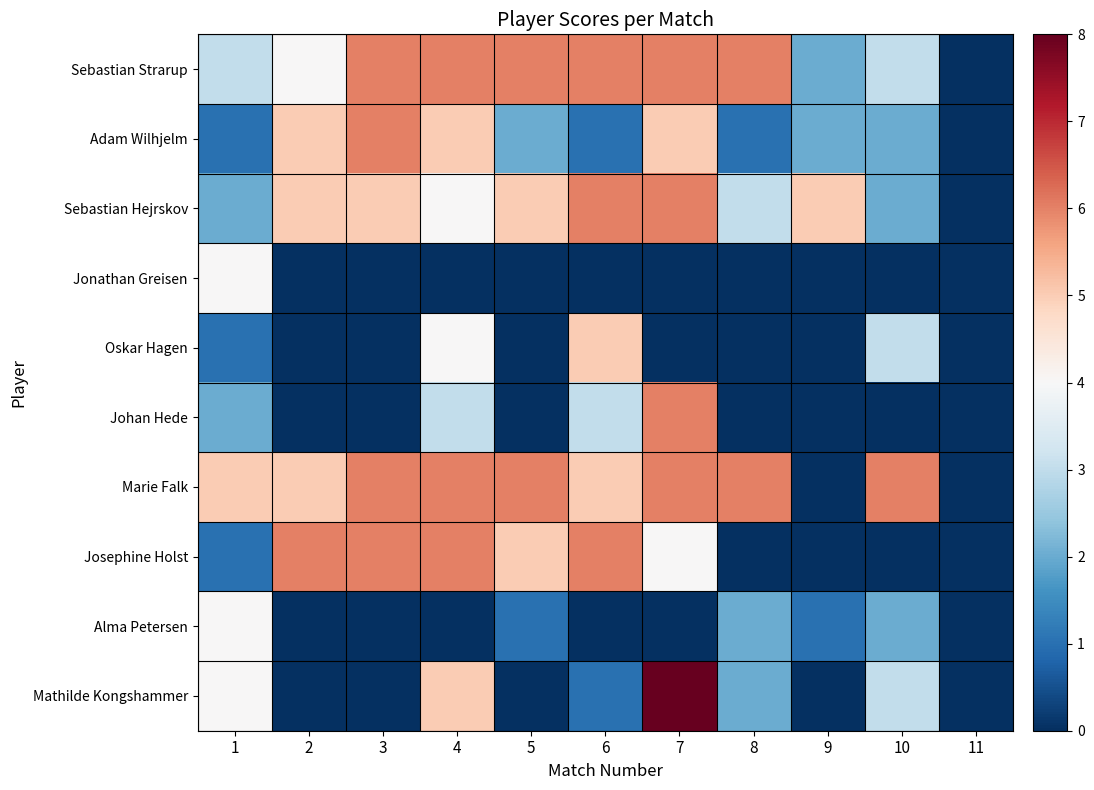

Reading right to left, list all the values displayed in this chart.

Sebastian Strarup: 11=0	10=3	9=2	8=6	7=6	6=6	5=6	4=6	3=6	2=4	1=3
Adam Wilhjelm: 11=0	10=2	9=2	8=1	7=5	6=1	5=2	4=5	3=6	2=5	1=1
Sebastian Hejrskov: 11=0	10=2	9=5	8=3	7=6	6=6	5=5	4=4	3=5	2=5	1=2
Jonathan Greisen: 11=0	10=0	9=0	8=0	7=0	6=0	5=0	4=0	3=0	2=0	1=4
Oskar Hagen: 11=0	10=3	9=0	8=0	7=0	6=5	5=0	4=4	3=0	2=0	1=1
Johan Hede: 11=0	10=0	9=0	8=0	7=6	6=3	5=0	4=3	3=0	2=0	1=2
Marie Falk: 11=0	10=6	9=0	8=6	7=6	6=5	5=6	4=6	3=6	2=5	1=5
Josephine Holst: 11=0	10=0	9=0	8=0	7=4	6=6	5=5	4=6	3=6	2=6	1=1
Alma Petersen: 11=0	10=2	9=1	8=2	7=0	6=0	5=1	4=0	3=0	2=0	1=4
Mathilde Kongshammer: 11=0	10=3	9=0	8=2	7=8	6=1	5=0	4=5	3=0	2=0	1=4